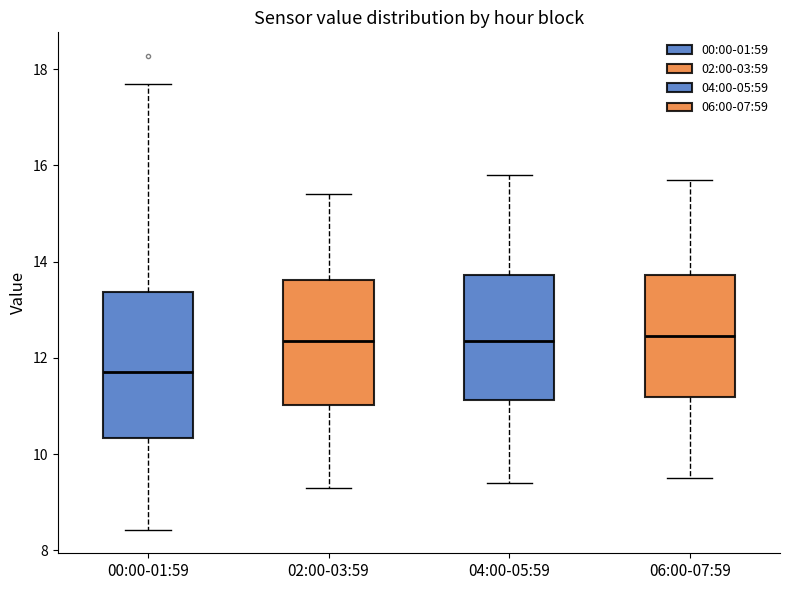

Which box is the tallest, from its lower edge to its upper edge?

00:00-01:59